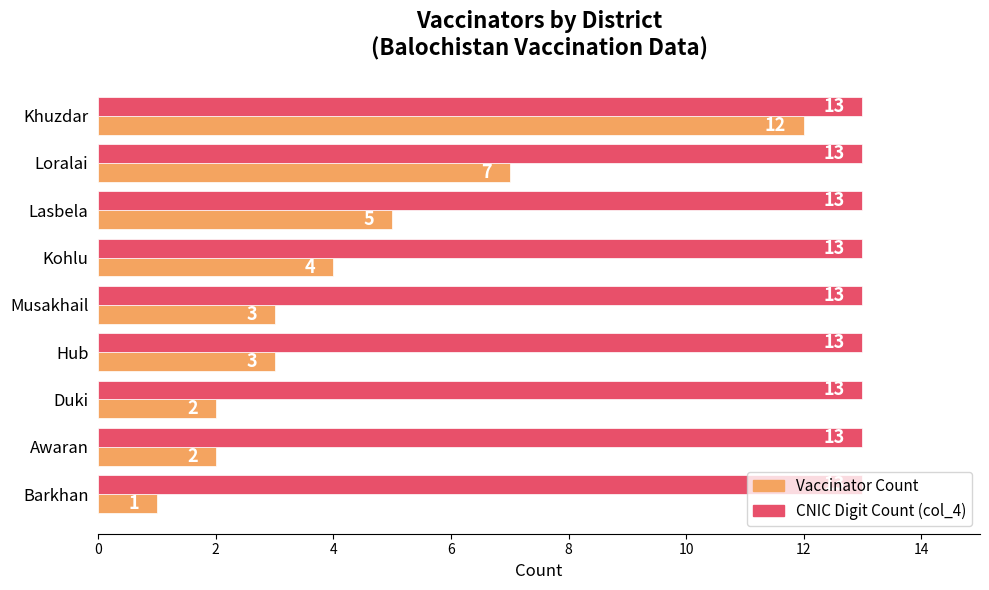

What is the difference between the highest and lowest values at Duki?

11